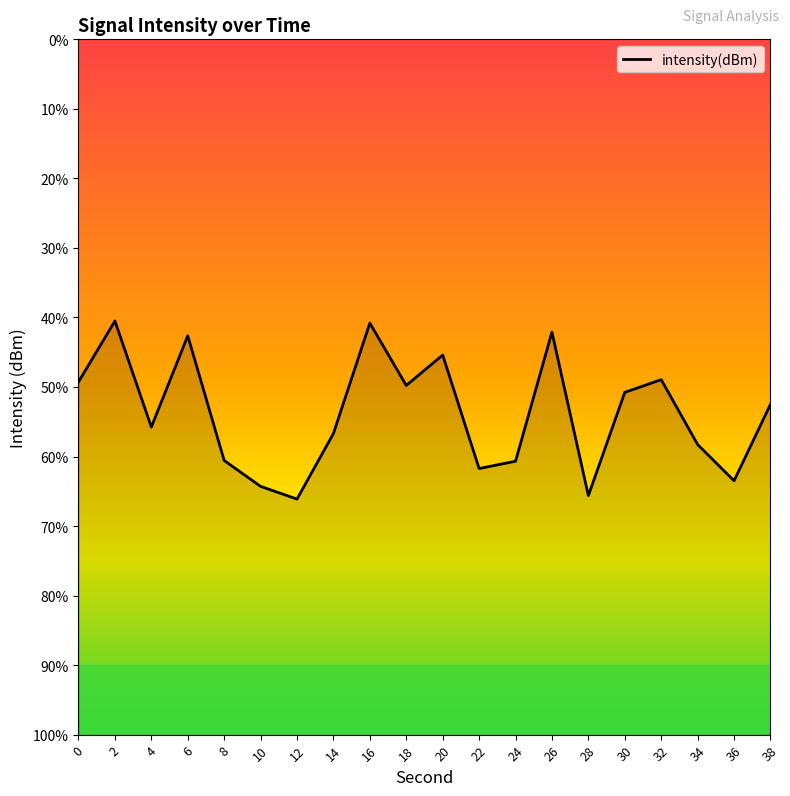

What is the approximate value at 4?

-133.4